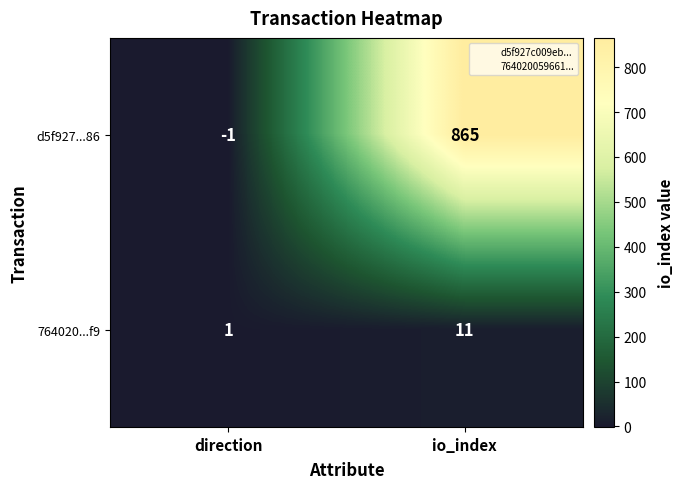

Rank the series by their maximum value, from lowest to highest.

764020...f9, d5f927...86